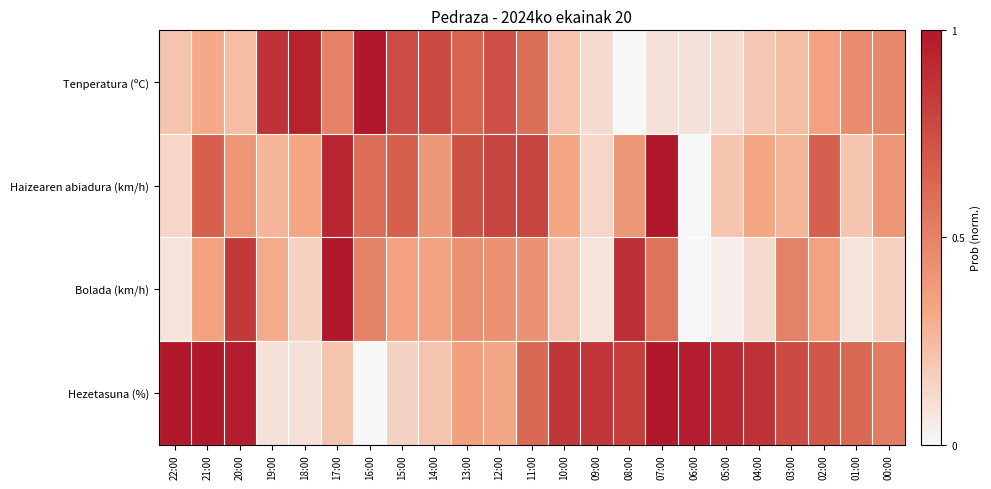

What is the greatest value displayed?

1.0